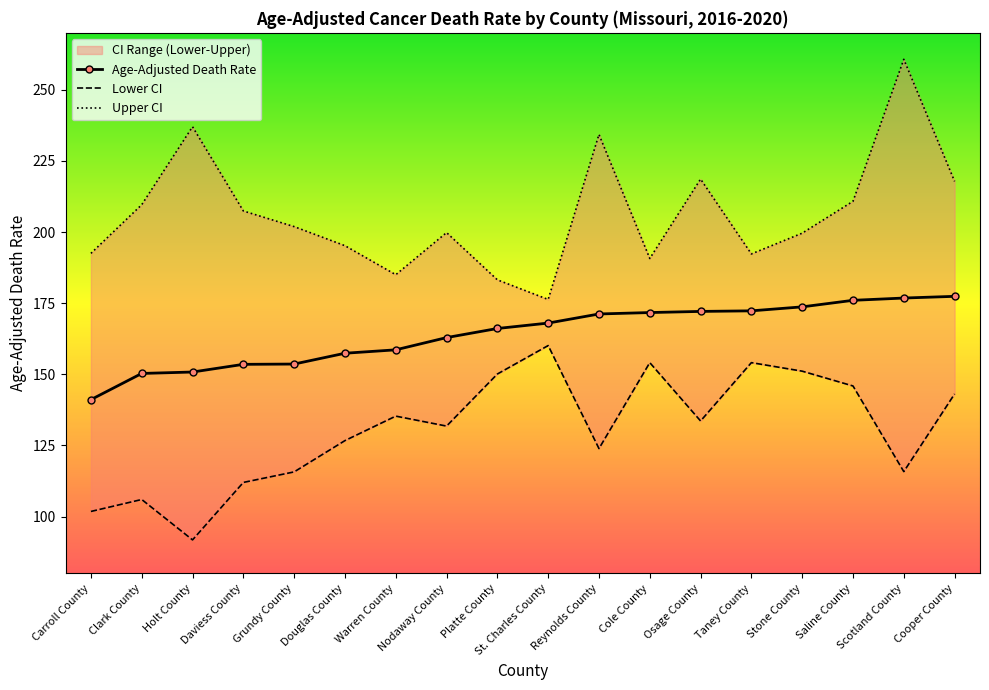

Does the chart have visible grid lines?

No